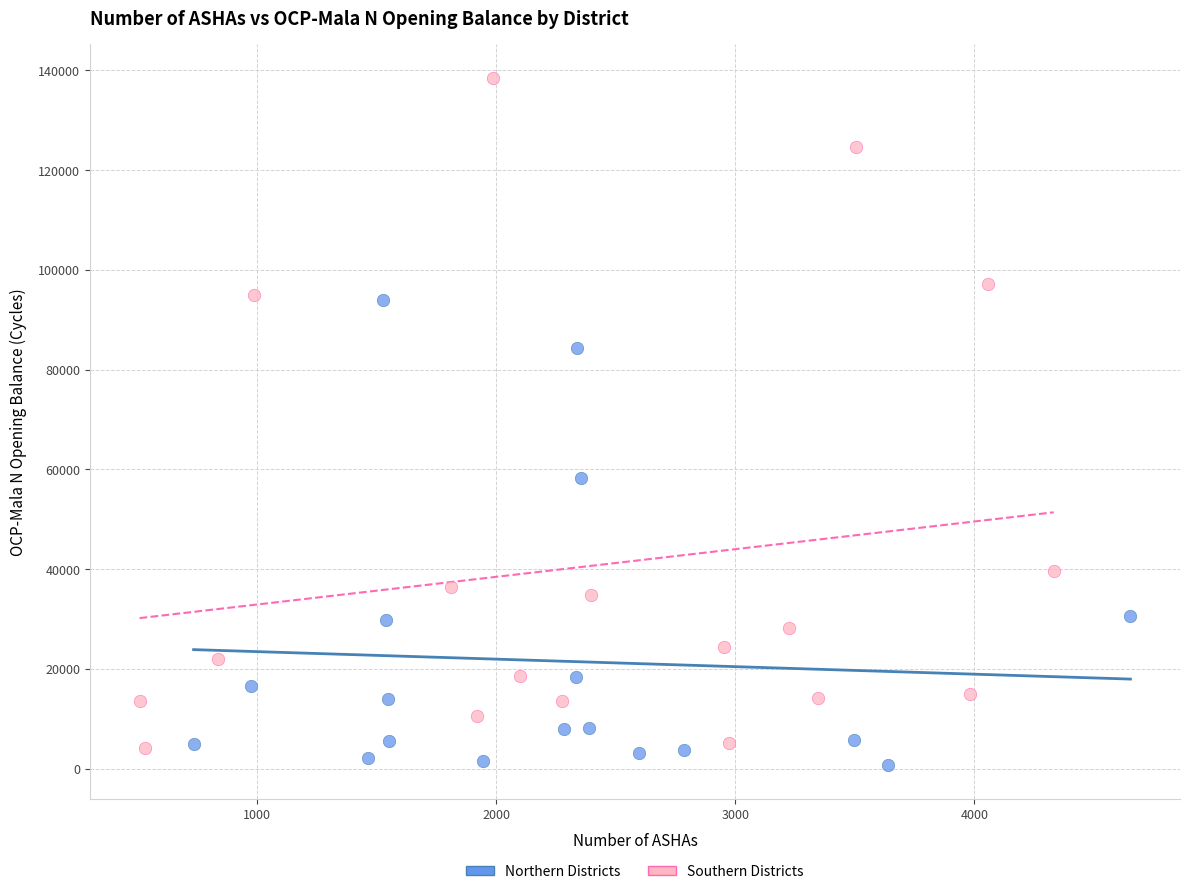

Which series has the widest spread of Y values?

Southern Districts